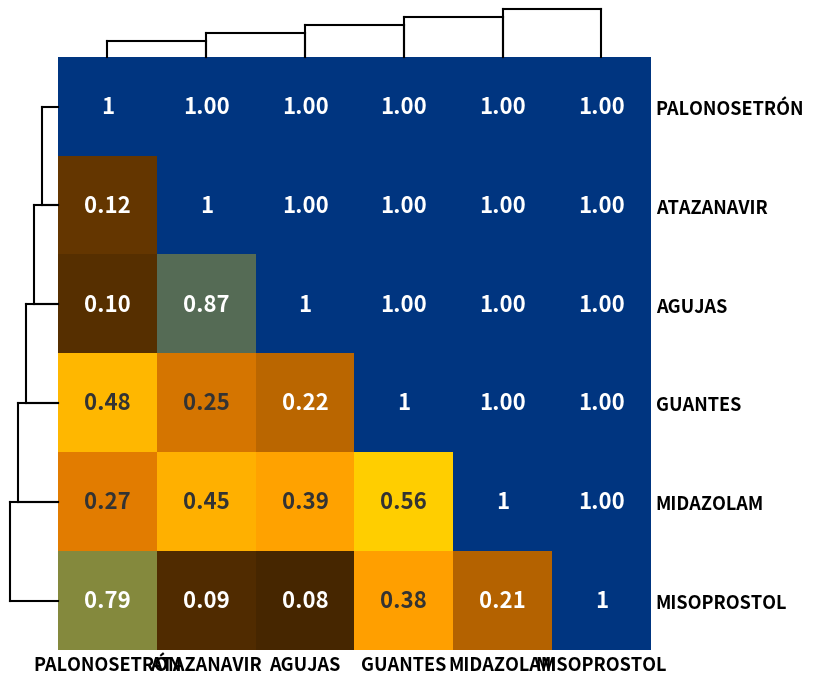

At which label is GUANTES closest to 0?

AGUJAS